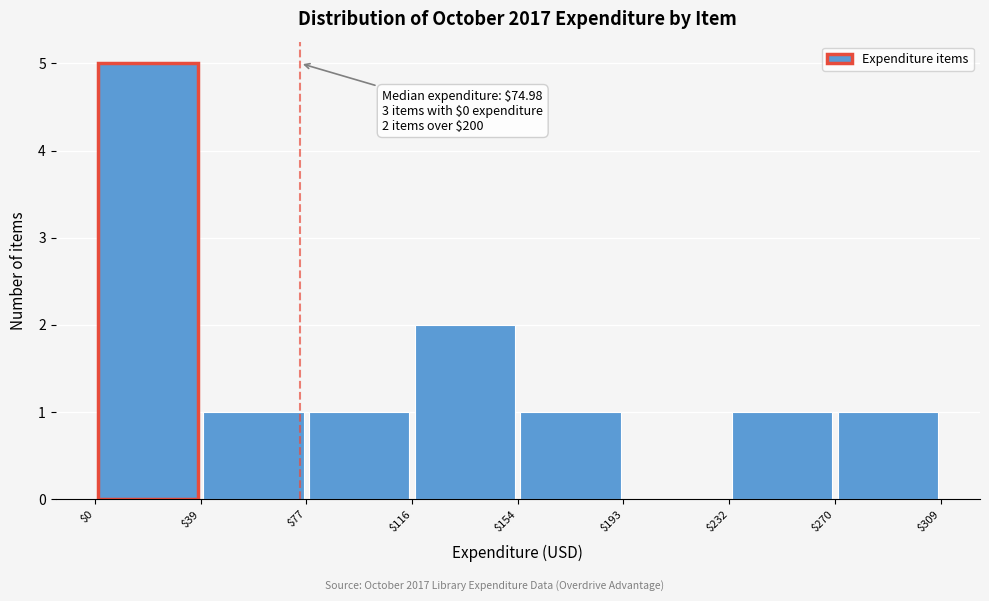

Over which range of the x-axis is the bar tallest?

$0 to $39